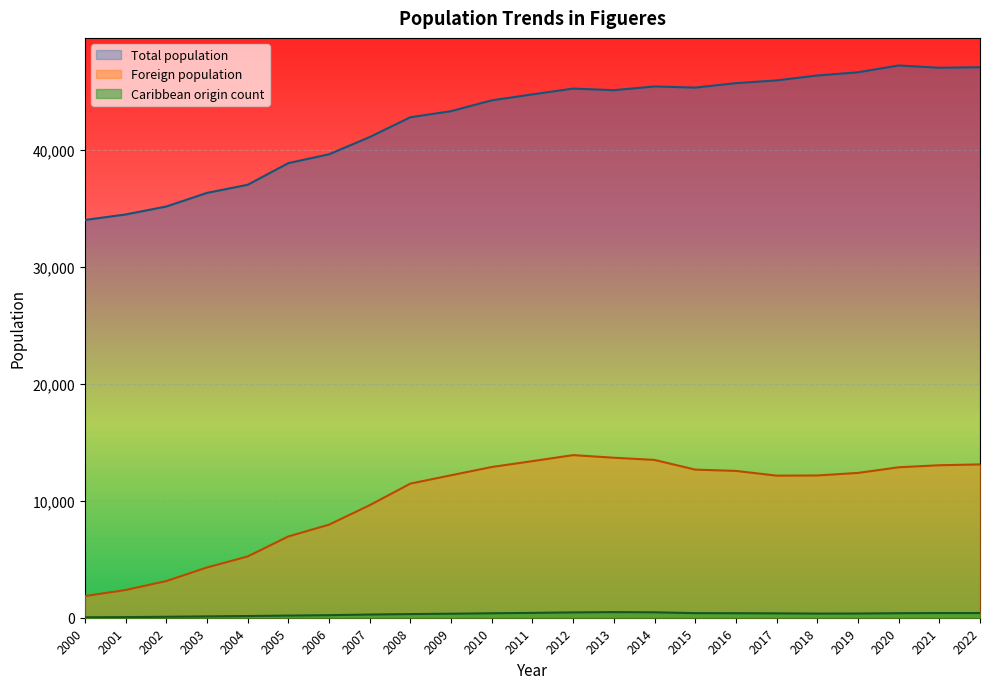

The value of Caribbean origin count at 2000 is 26. True or false?

False